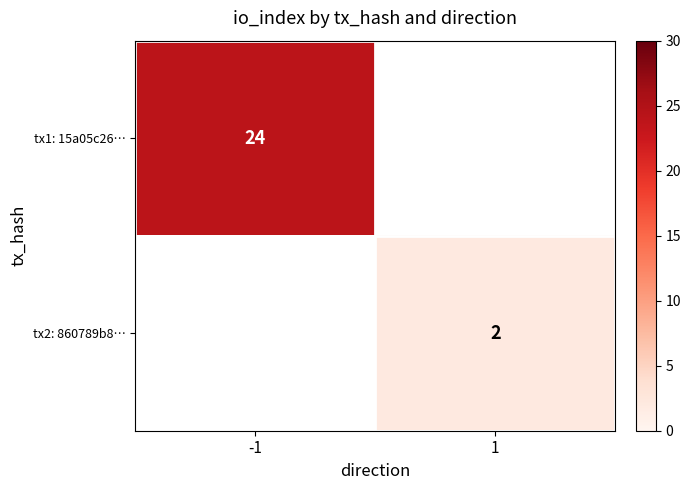

The value of tx1: 15a05c26… at -1 is 9. True or false?

False